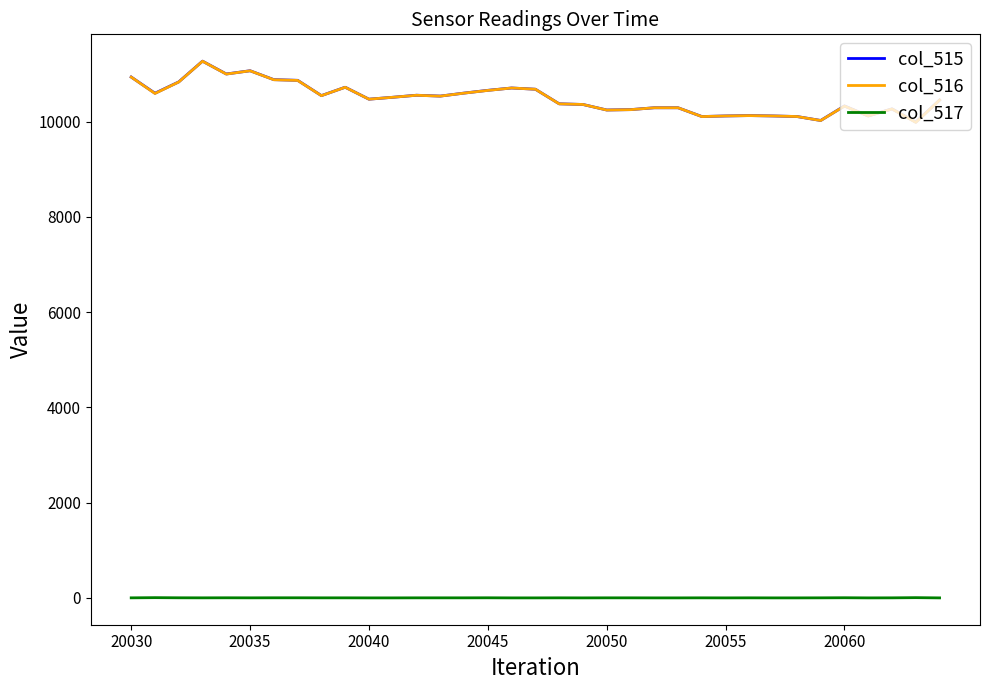

What is the highest value of the col_516 series?

11266